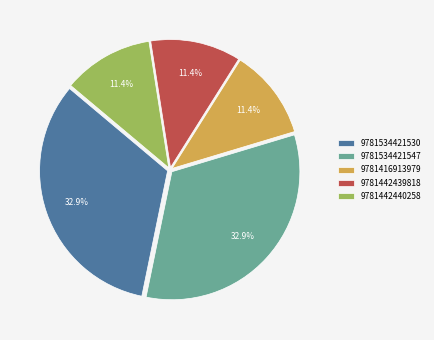

The 9781416913979 slice represents 1% of the pie. True or false?

False